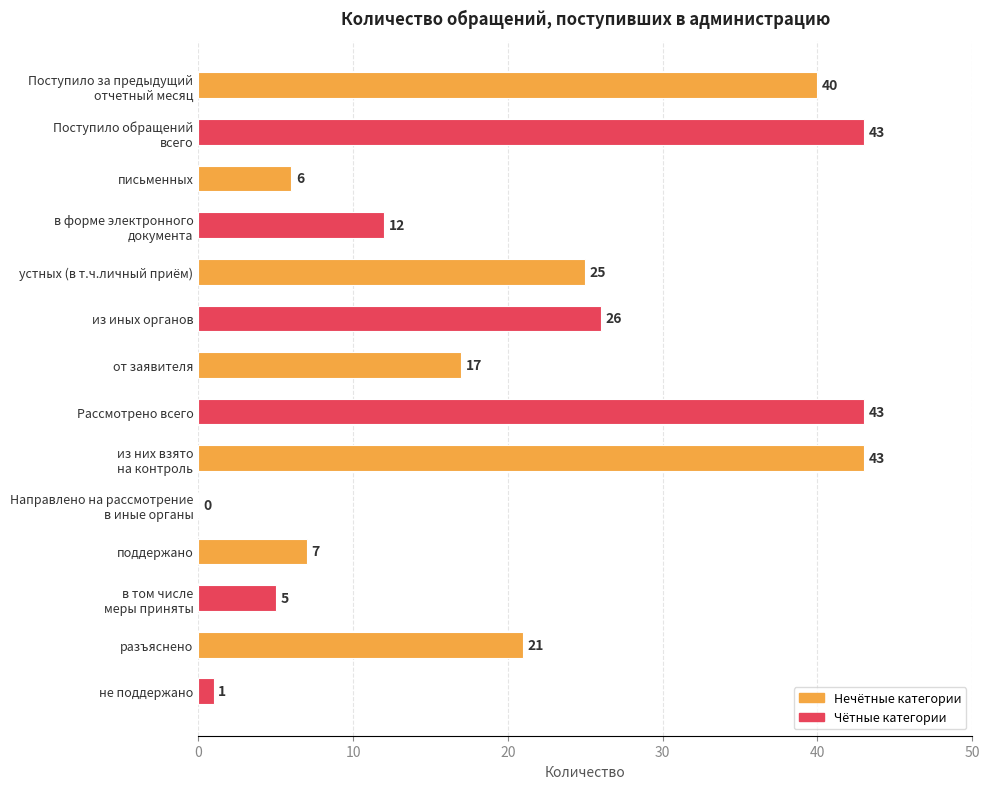

What is the greatest value displayed?

43